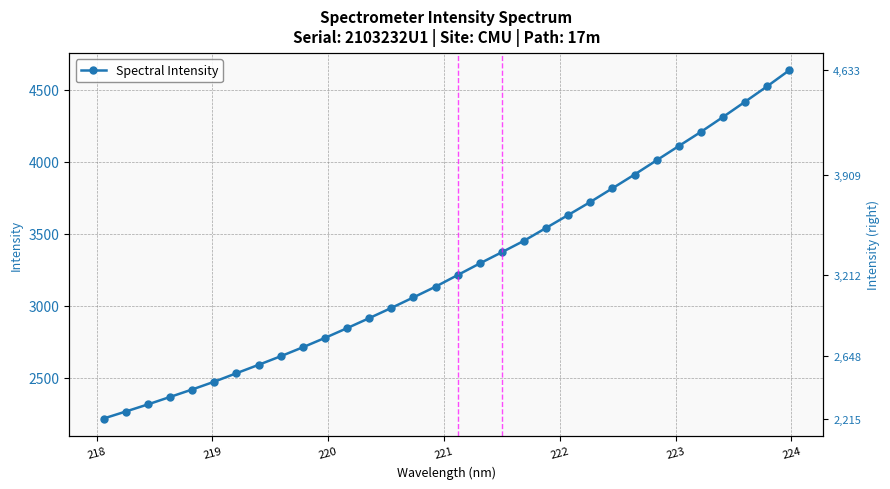

Is this an area chart (filled region under the line)?

No